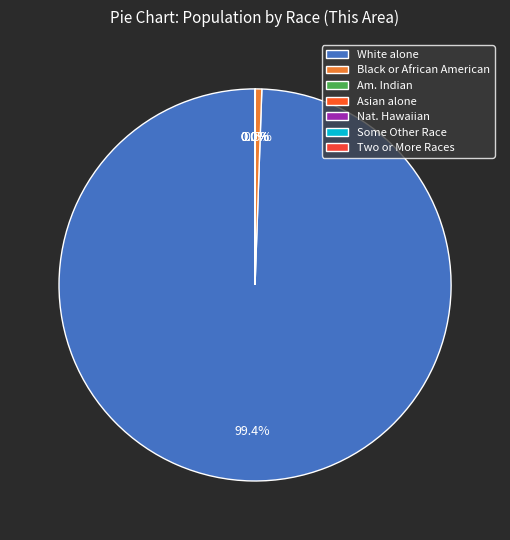

Does White alone represent more than half of the total?

Yes